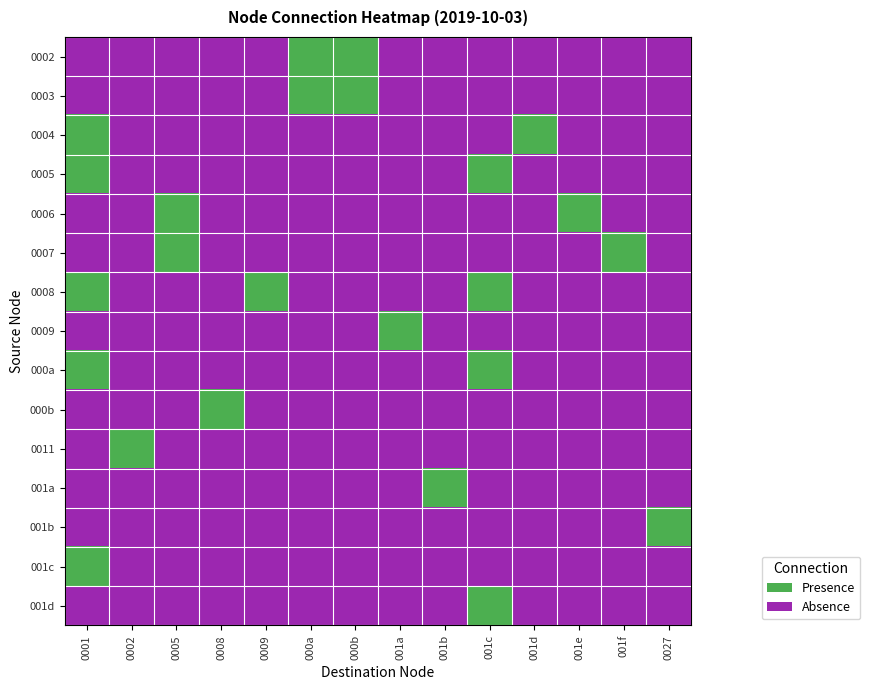

Reading left to right, transcribe all the data shown in this chart.

0002: 0001=0	0002=0	0005=0	0008=0	0009=0	000a=1	000b=1	001a=0	001b=0	001c=0	001d=0	001e=0	001f=0	0027=0
0003: 0001=0	0002=0	0005=0	0008=0	0009=0	000a=1	000b=1	001a=0	001b=0	001c=0	001d=0	001e=0	001f=0	0027=0
0004: 0001=1	0002=0	0005=0	0008=0	0009=0	000a=0	000b=0	001a=0	001b=0	001c=0	001d=1	001e=0	001f=0	0027=0
0005: 0001=1	0002=0	0005=0	0008=0	0009=0	000a=0	000b=0	001a=0	001b=0	001c=1	001d=0	001e=0	001f=0	0027=0
0006: 0001=0	0002=0	0005=1	0008=0	0009=0	000a=0	000b=0	001a=0	001b=0	001c=0	001d=0	001e=1	001f=0	0027=0
0007: 0001=0	0002=0	0005=1	0008=0	0009=0	000a=0	000b=0	001a=0	001b=0	001c=0	001d=0	001e=0	001f=1	0027=0
0008: 0001=1	0002=0	0005=0	0008=0	0009=1	000a=0	000b=0	001a=0	001b=0	001c=1	001d=0	001e=0	001f=0	0027=0
0009: 0001=0	0002=0	0005=0	0008=0	0009=0	000a=0	000b=0	001a=1	001b=0	001c=0	001d=0	001e=0	001f=0	0027=0
000a: 0001=1	0002=0	0005=0	0008=0	0009=0	000a=0	000b=0	001a=0	001b=0	001c=1	001d=0	001e=0	001f=0	0027=0
000b: 0001=0	0002=0	0005=0	0008=1	0009=0	000a=0	000b=0	001a=0	001b=0	001c=0	001d=0	001e=0	001f=0	0027=0
0011: 0001=0	0002=1	0005=0	0008=0	0009=0	000a=0	000b=0	001a=0	001b=0	001c=0	001d=0	001e=0	001f=0	0027=0
001a: 0001=0	0002=0	0005=0	0008=0	0009=0	000a=0	000b=0	001a=0	001b=1	001c=0	001d=0	001e=0	001f=0	0027=0
001b: 0001=0	0002=0	0005=0	0008=0	0009=0	000a=0	000b=0	001a=0	001b=0	001c=0	001d=0	001e=0	001f=0	0027=1
001c: 0001=1	0002=0	0005=0	0008=0	0009=0	000a=0	000b=0	001a=0	001b=0	001c=0	001d=0	001e=0	001f=0	0027=0
001d: 0001=0	0002=0	0005=0	0008=0	0009=0	000a=0	000b=0	001a=0	001b=0	001c=1	001d=0	001e=0	001f=0	0027=0